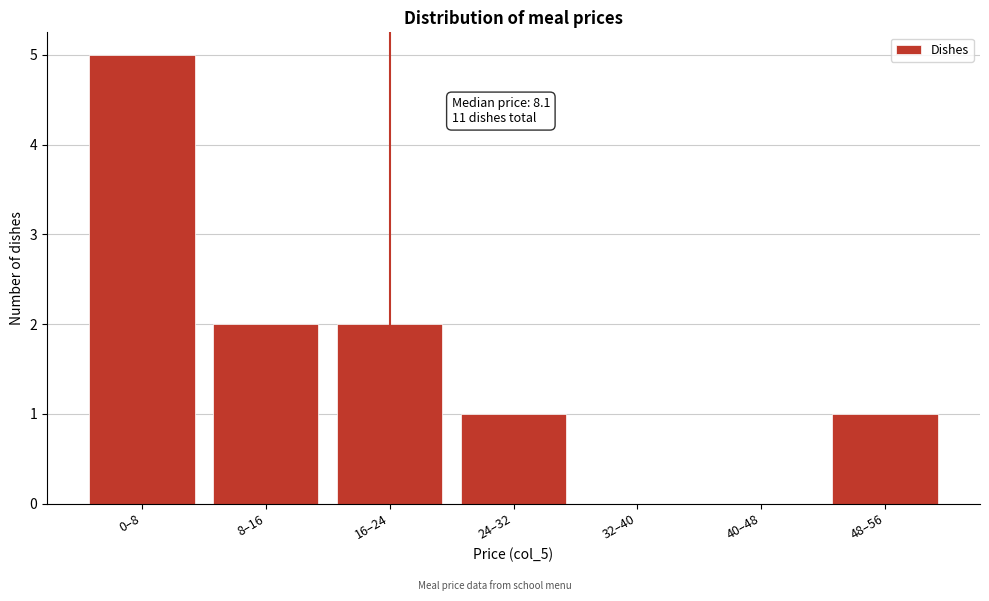

Reading left to right, extract all data points from this chart.

0–8=5	8–16=2	16–24=2	24–32=1	32–40=0	40–48=0	48–56=1